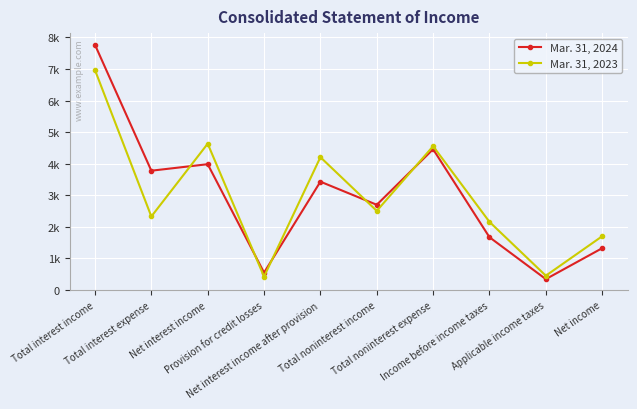

Does the chart have visible grid lines?

Yes